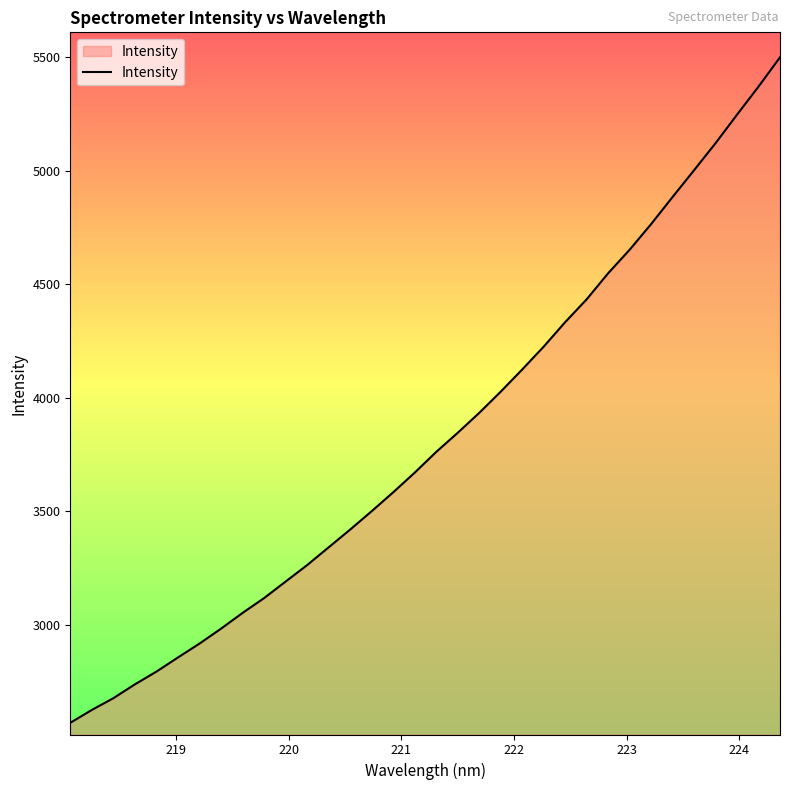

What is the smallest value displayed?

2568.2